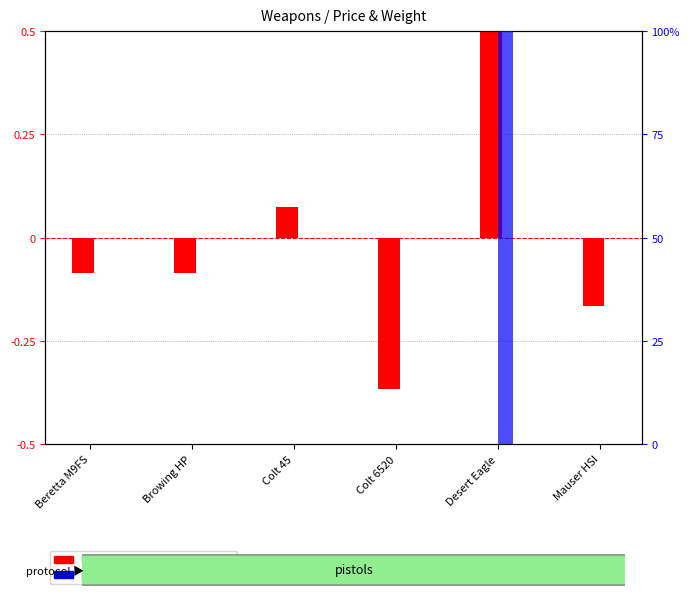

How many bars are there in each group?

2